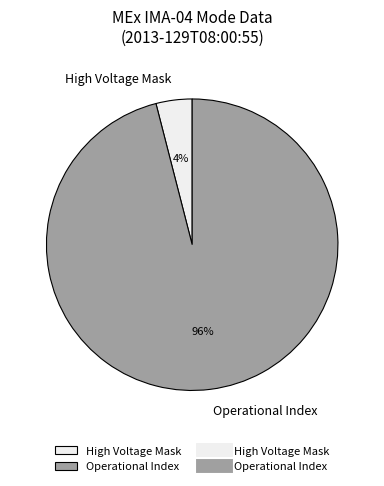

Which slice is the largest?

Operational Index